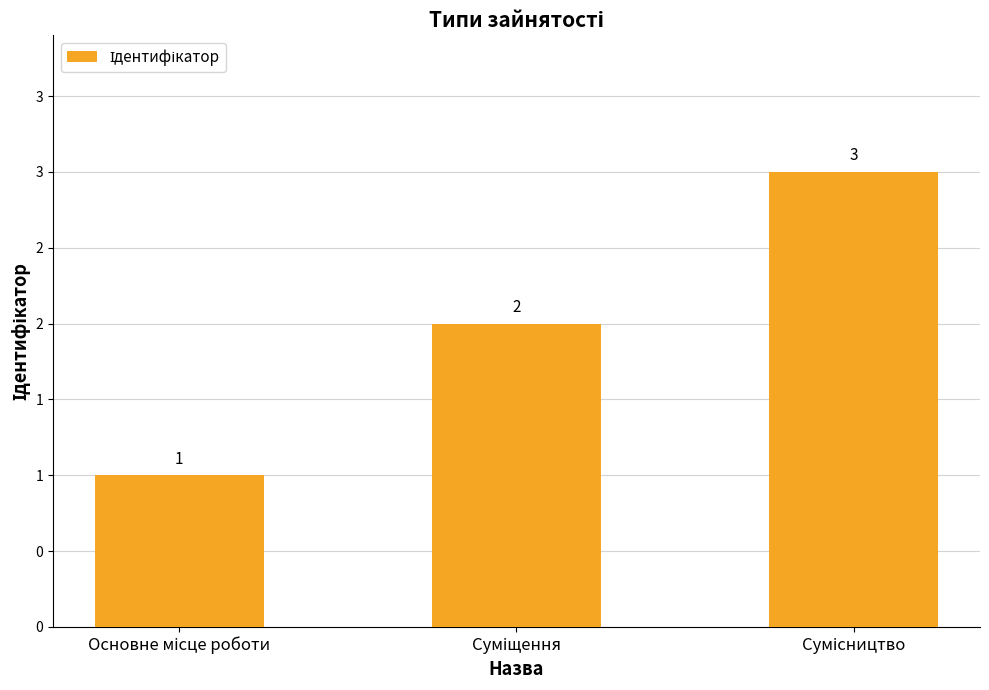

List the labels in order of value, smallest first.

Основне місце роботи, Суміщення, Сумісництво